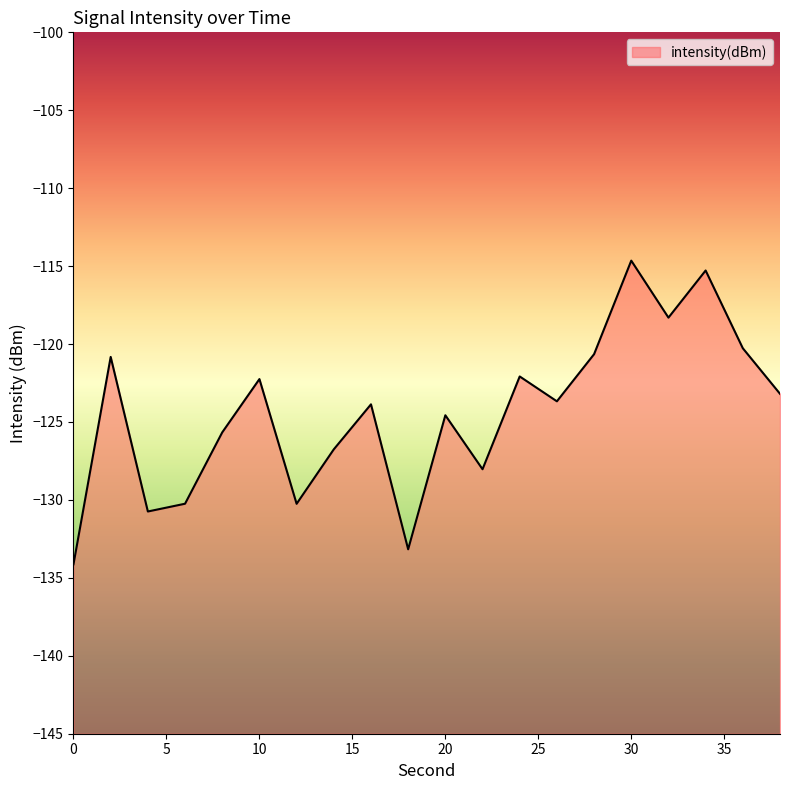

How many lines are shown in the chart?

1